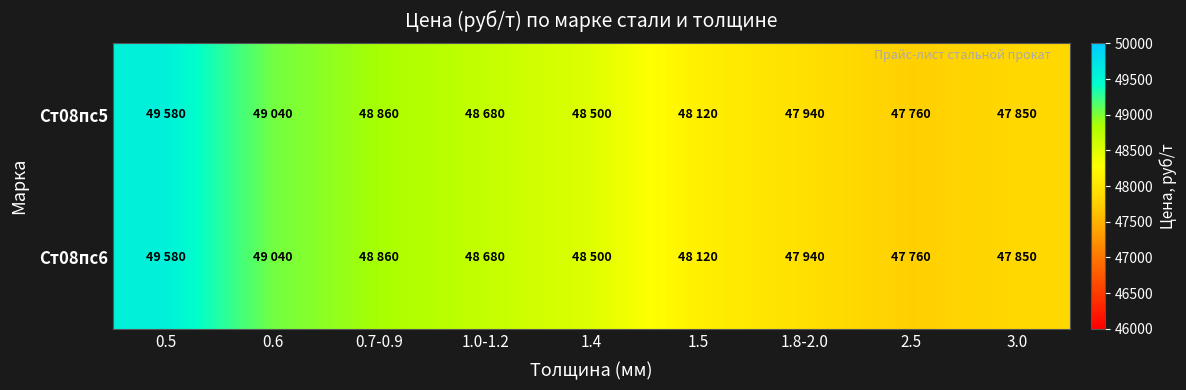

Which label corresponds to the smallest value in the chart?

2.5